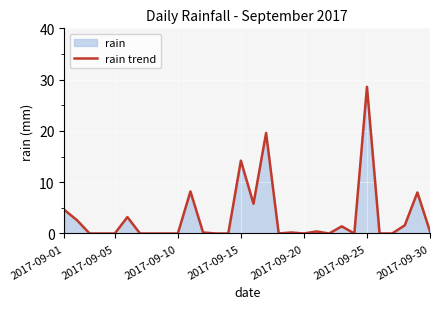

What is the maximum value shown in the chart?

28.6